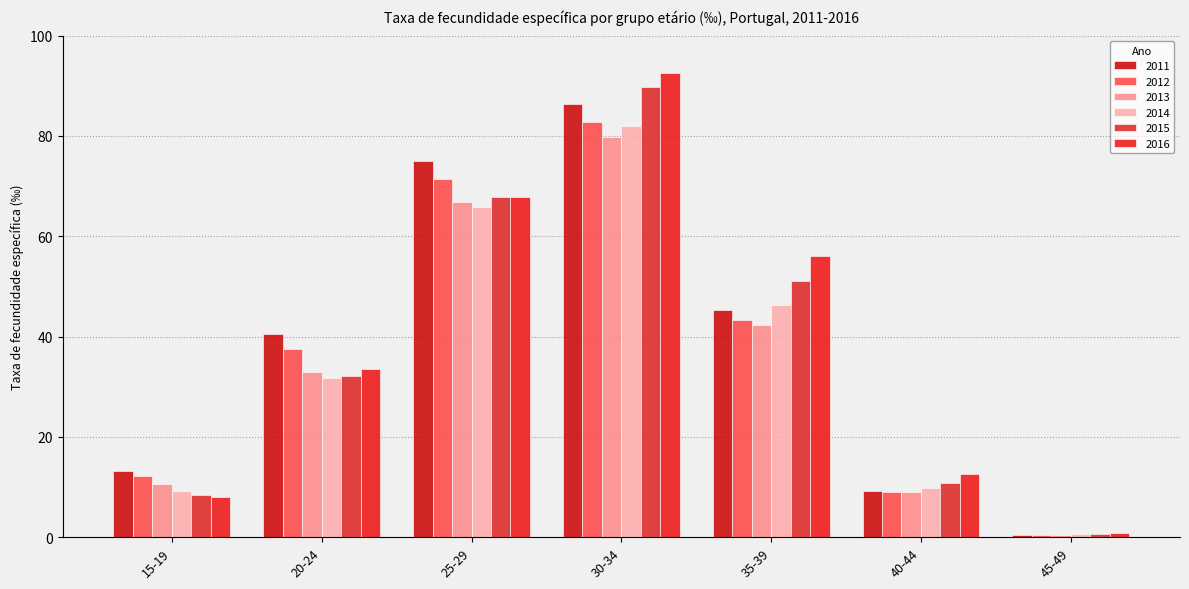

Reading left to right, extract all data points from this chart.

2011: 15-19=13.3	20-24=40.5	25-29=75.1	30-34=86.3	35-39=45.3	40-44=9.3	45-49=0.4
2012: 15-19=12.2	20-24=37.5	25-29=71.4	30-34=82.8	35-39=43.4	40-44=9.0	45-49=0.5
2013: 15-19=10.7	20-24=32.9	25-29=66.9	30-34=79.8	35-39=42.4	40-44=9.1	45-49=0.5
2014: 15-19=9.3	20-24=31.7	25-29=65.9	30-34=82.0	35-39=46.3	40-44=9.8	45-49=0.6
2015: 15-19=8.4	20-24=32.1	25-29=67.8	30-34=89.7	35-39=51.2	40-44=10.8	45-49=0.5
2016: 15-19=8.1	20-24=33.5	25-29=67.8	30-34=92.6	35-39=56.0	40-44=12.7	45-49=0.7